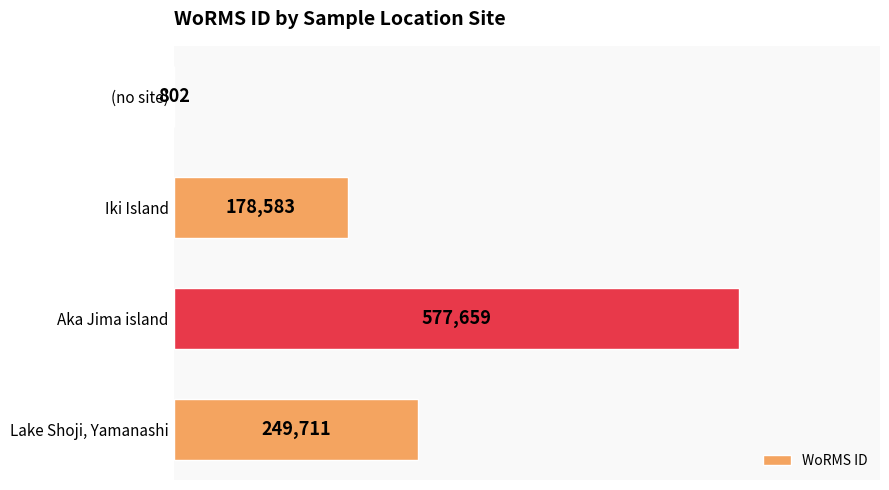

What is the ratio of the value at Iki Island to the value at Aka Jima island?

0.3